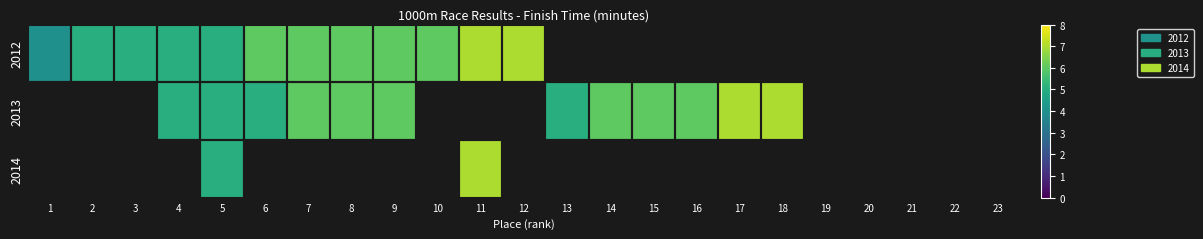

What is the total value across all series at 5?

15.0